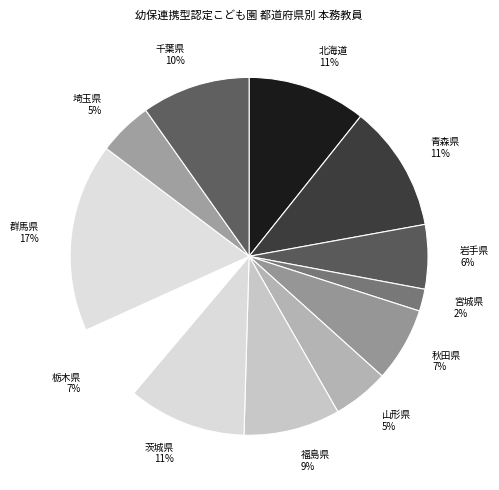

What is the smallest slice in the pie chart?

宮城県